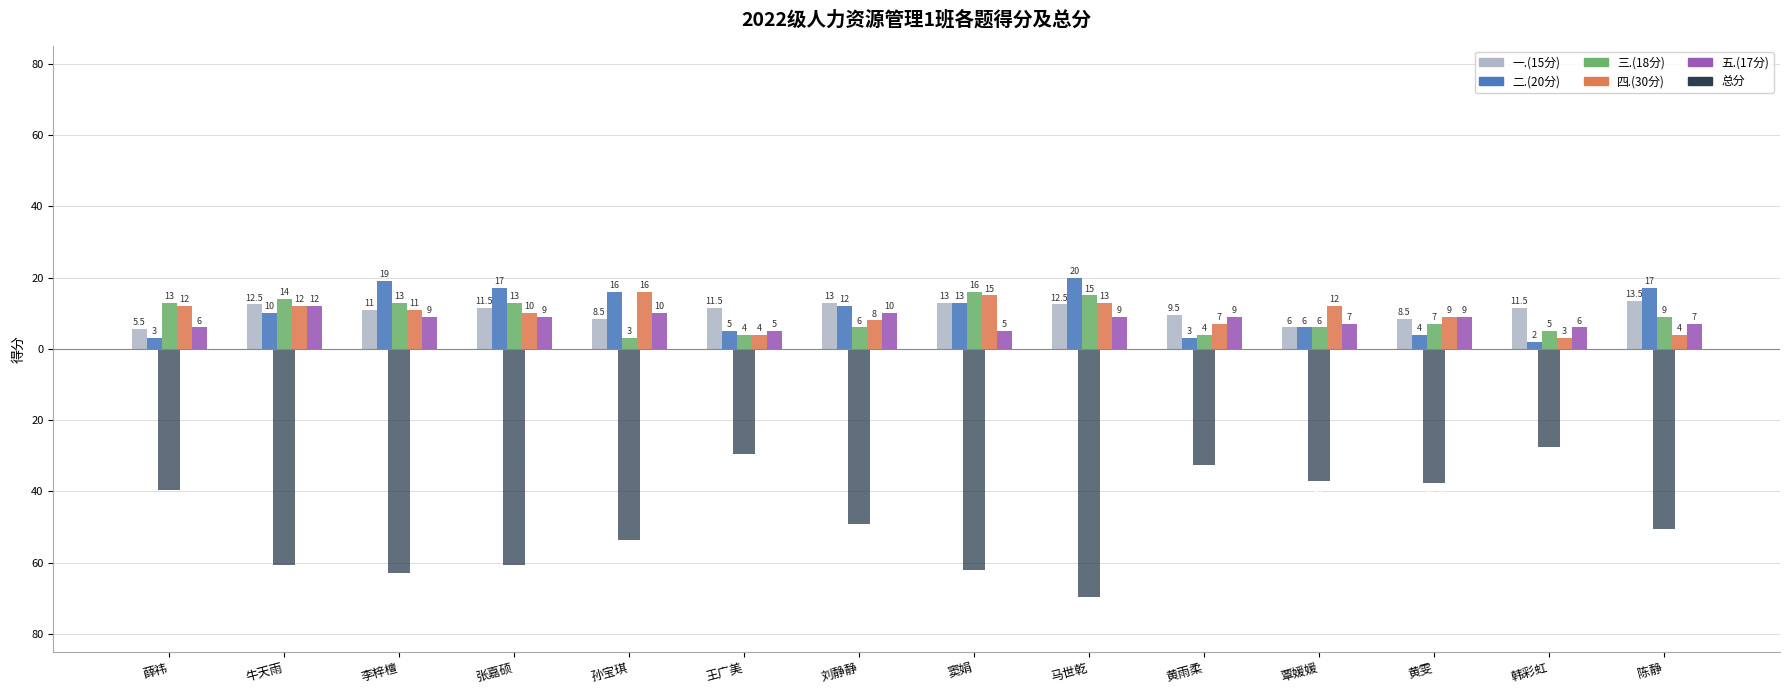

Which category has the highest value across all series?

马世乾